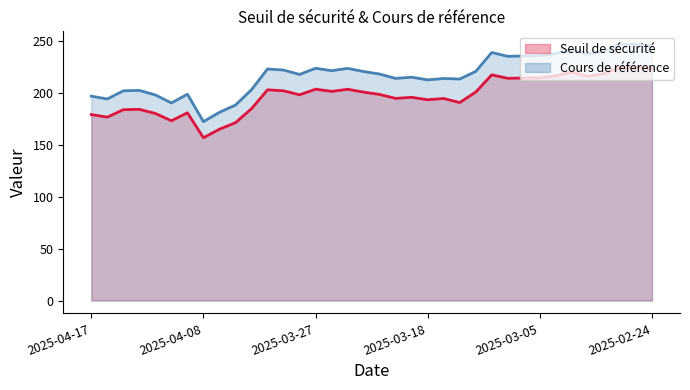

Where does the Cours de référence series first go above 220?

2025-04-01